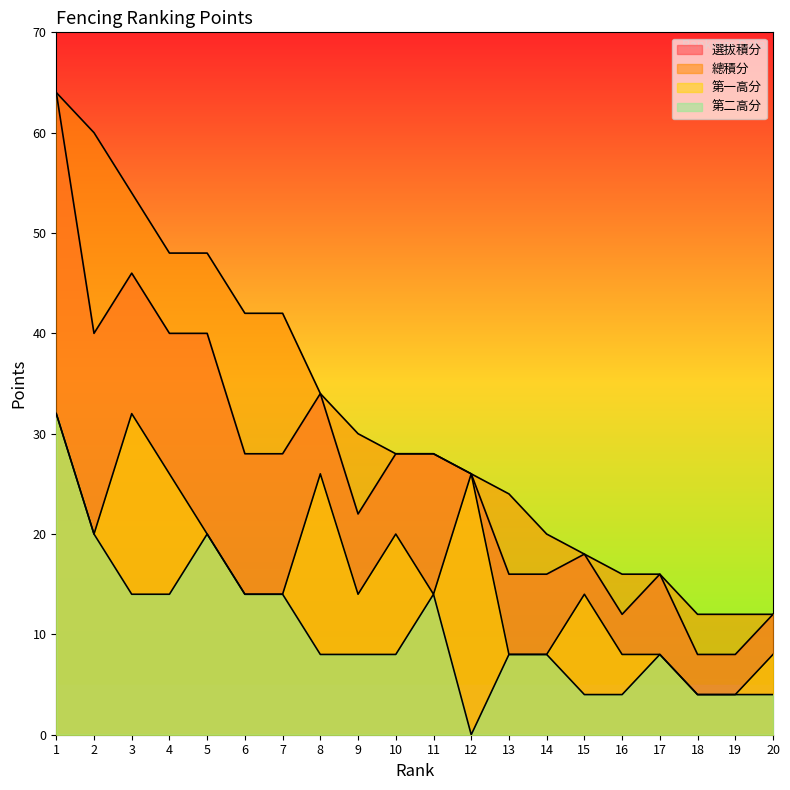

What is the total value across all series at 5?

128